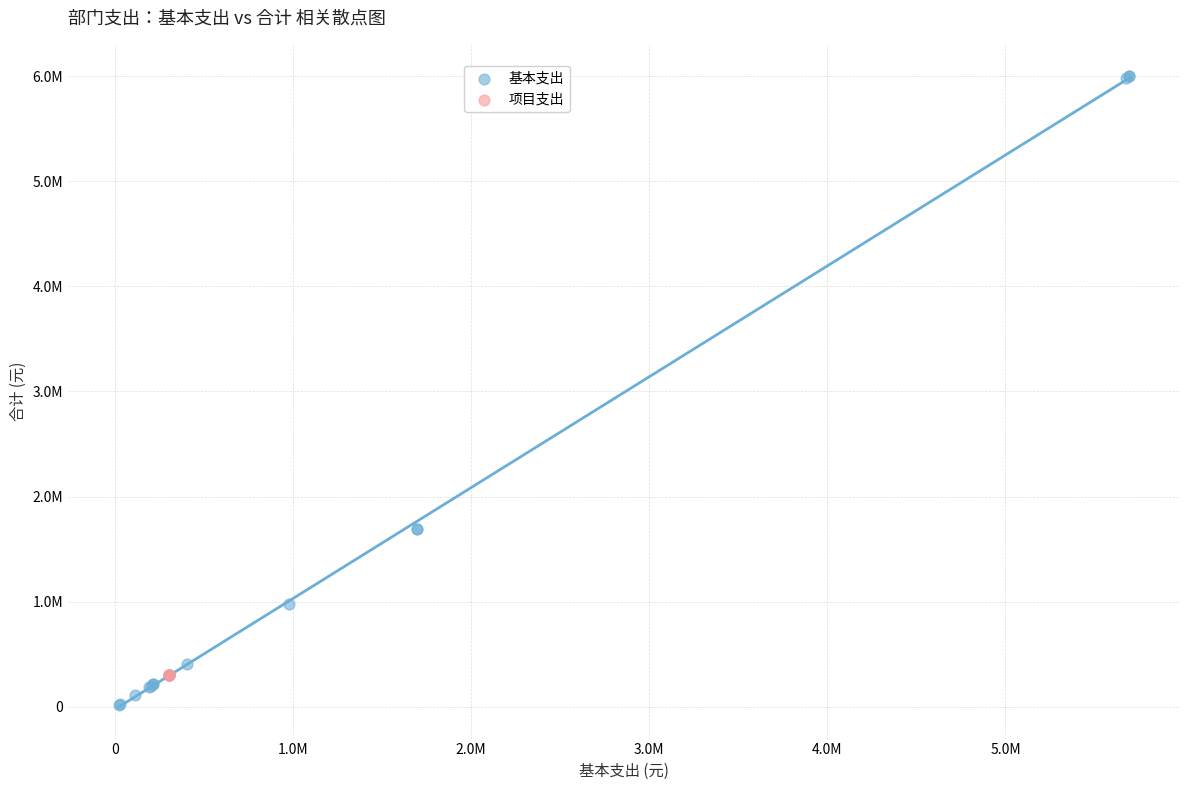

What are all the series names shown in the legend?

基本支出, 项目支出